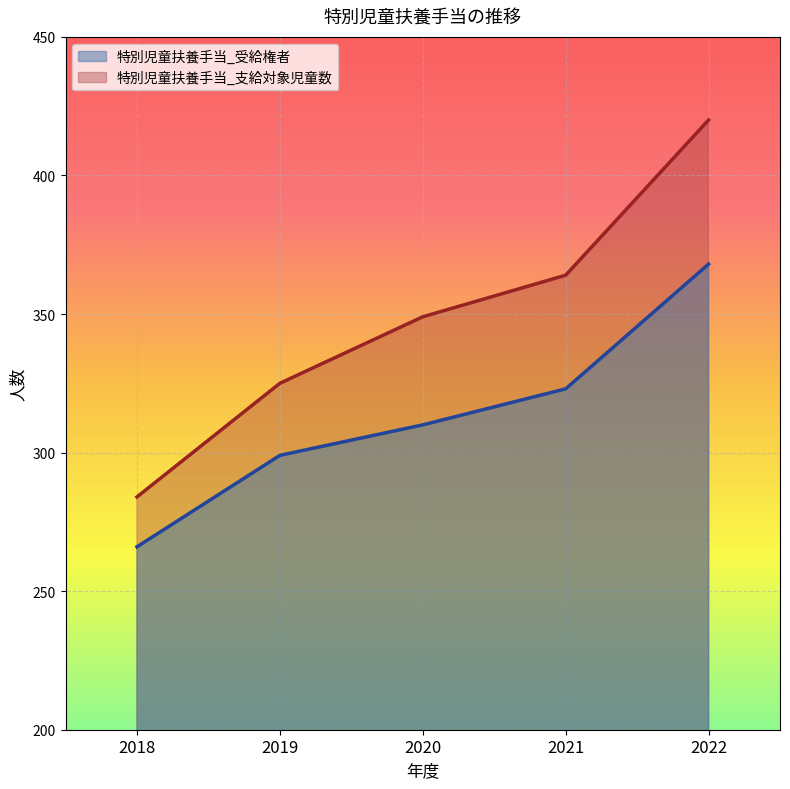

How many distinct data groups are displayed?

2